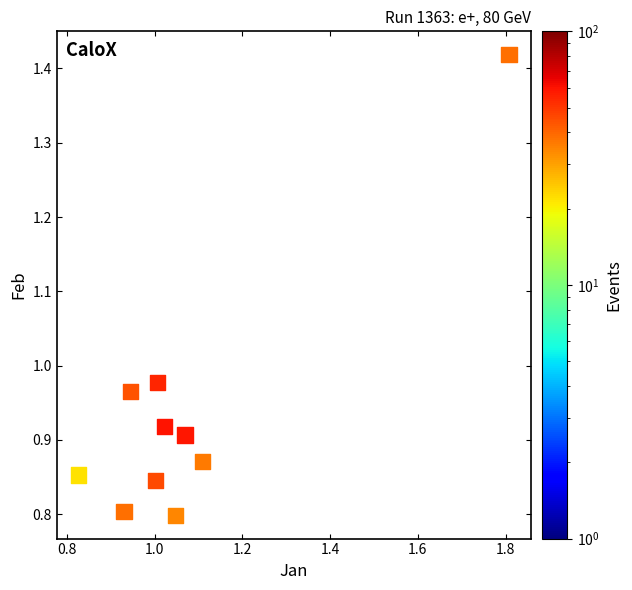

What is the range of Y values (max minus min)?

0.6